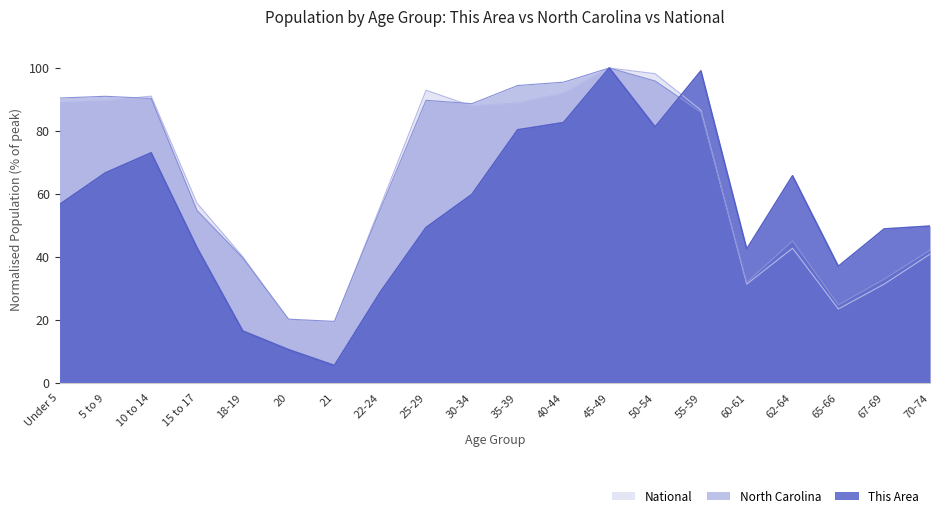

Count the number of categories in the chart.

20